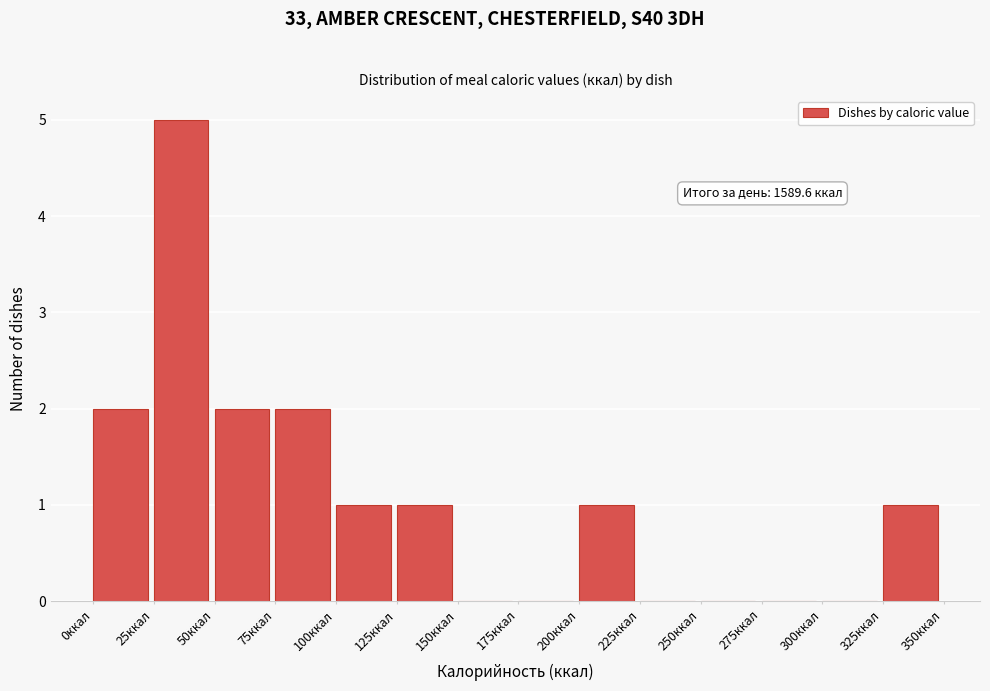

Over which range of the x-axis is the bar tallest?

25 to 50